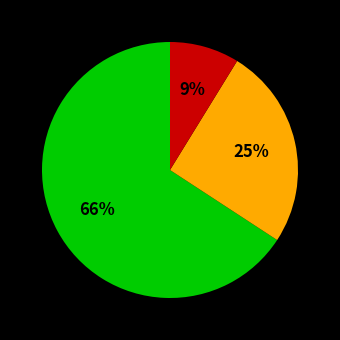

To the nearest percent, what is the average slice percentage?

33%